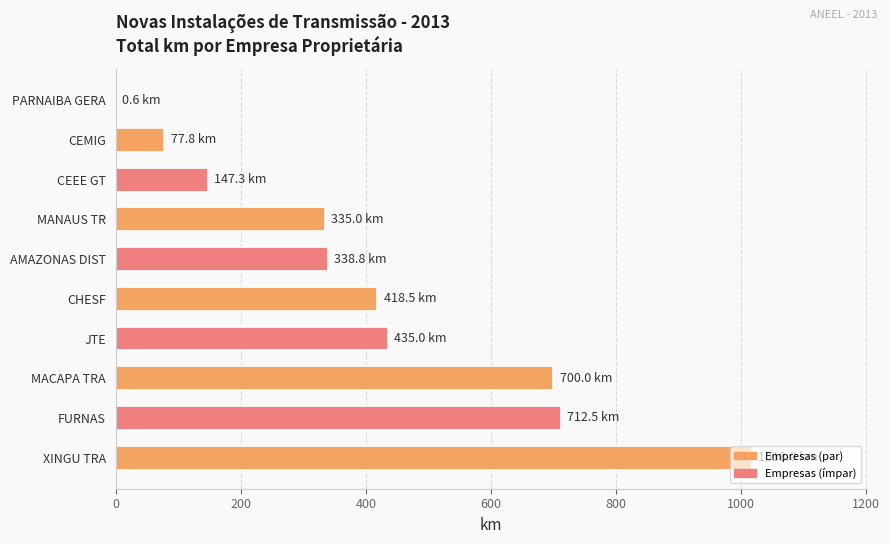

What is the change in value from FURNAS to MANAUS TR?

-377.5